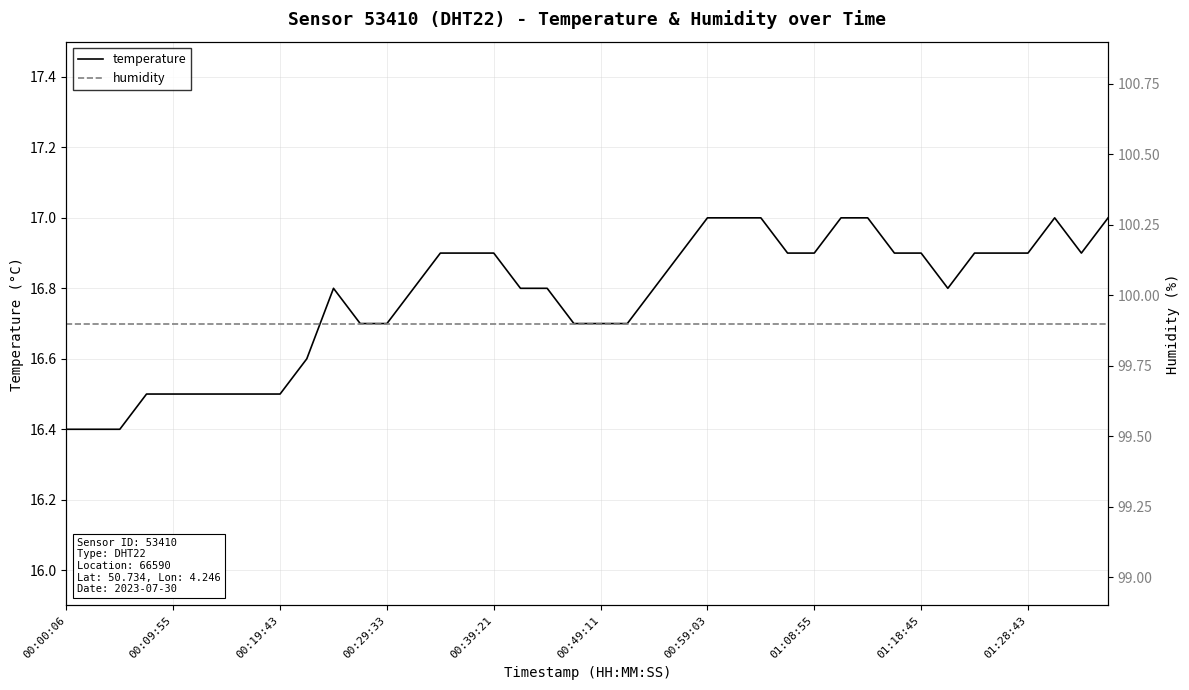

The temperature series shows 8.1 at 01:28:43. True or false?

False